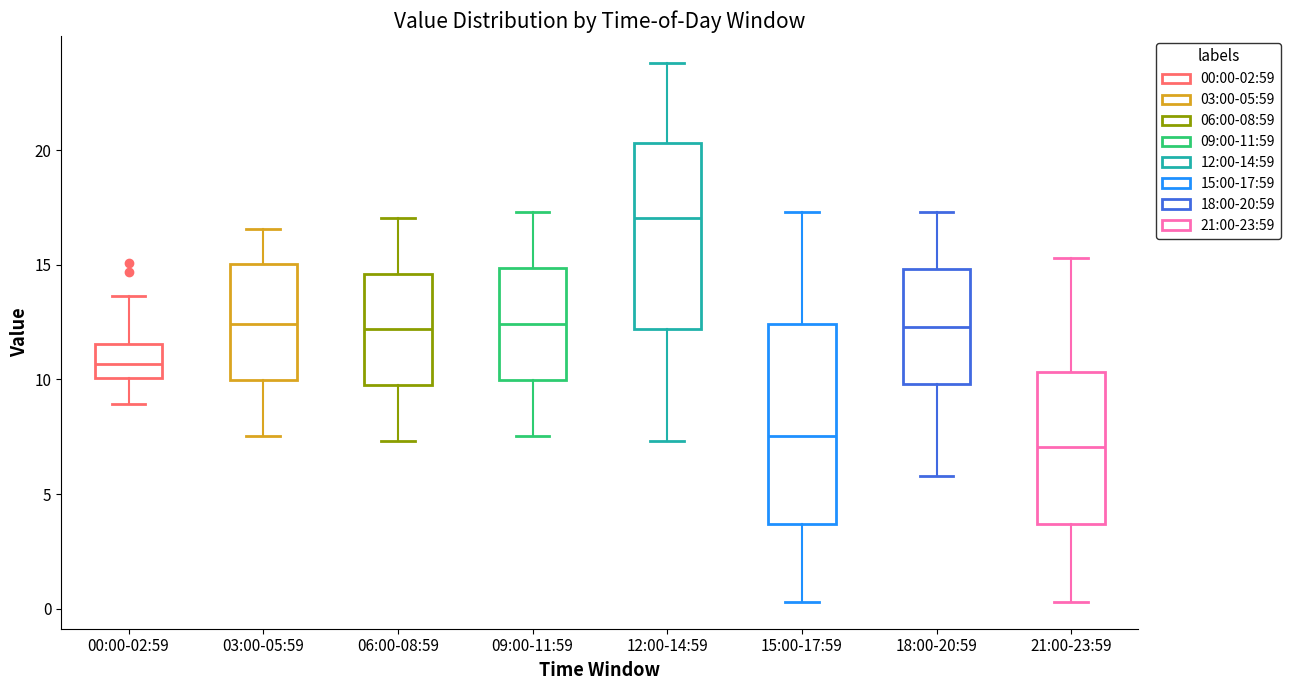

Reading left to right, transcribe this box plot: for each box, give where its median line is, the range the box spans, and where its two whiskers end, as read against the y-axis. The values are not printed on the chart, so give them approximately, as read against the axis.

00:00-02:59: median 10.5, box 10.0 to 11.5, whiskers 9.0 to 13.5
03:00-05:59: median 12.5, box 10.0 to 15.0, whiskers 7.5 to 16.5
06:00-08:59: median 12.0, box 9.5 to 14.5, whiskers 7.5 to 17.0
09:00-11:59: median 12.5, box 10.0 to 15.0, whiskers 7.5 to 17.5
12:00-14:59: median 17.0, box 12.0 to 20.5, whiskers 7.5 to 24.0
15:00-17:59: median 7.5, box 3.5 to 12.5, whiskers 0.5 to 17.5
18:00-20:59: median 12.5, box 10.0 to 15.0, whiskers 6.0 to 17.5
21:00-23:59: median 7.0, box 3.5 to 10.5, whiskers 0.5 to 15.5